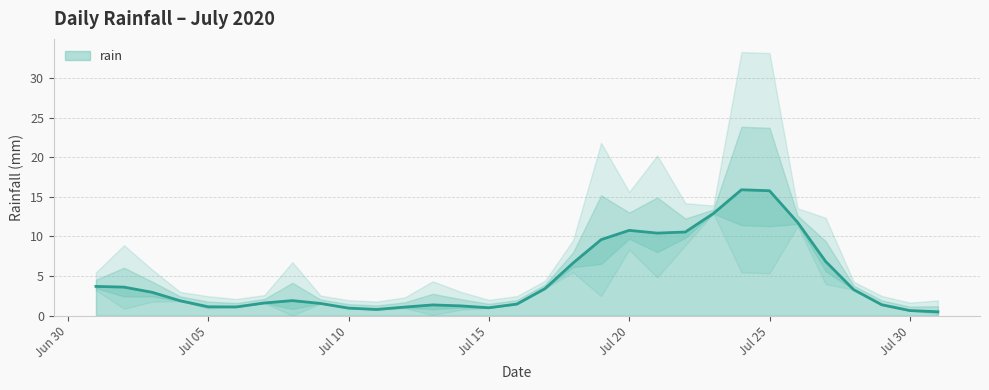

True or false: there are more than 0 points higher than both neighbors.

True